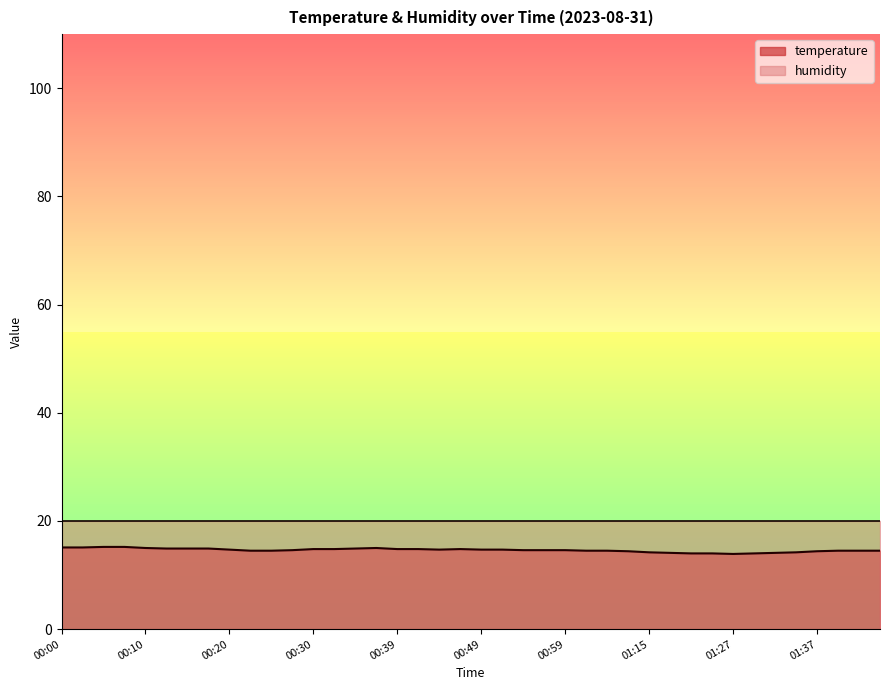

Count the number of categories in the chart.

40